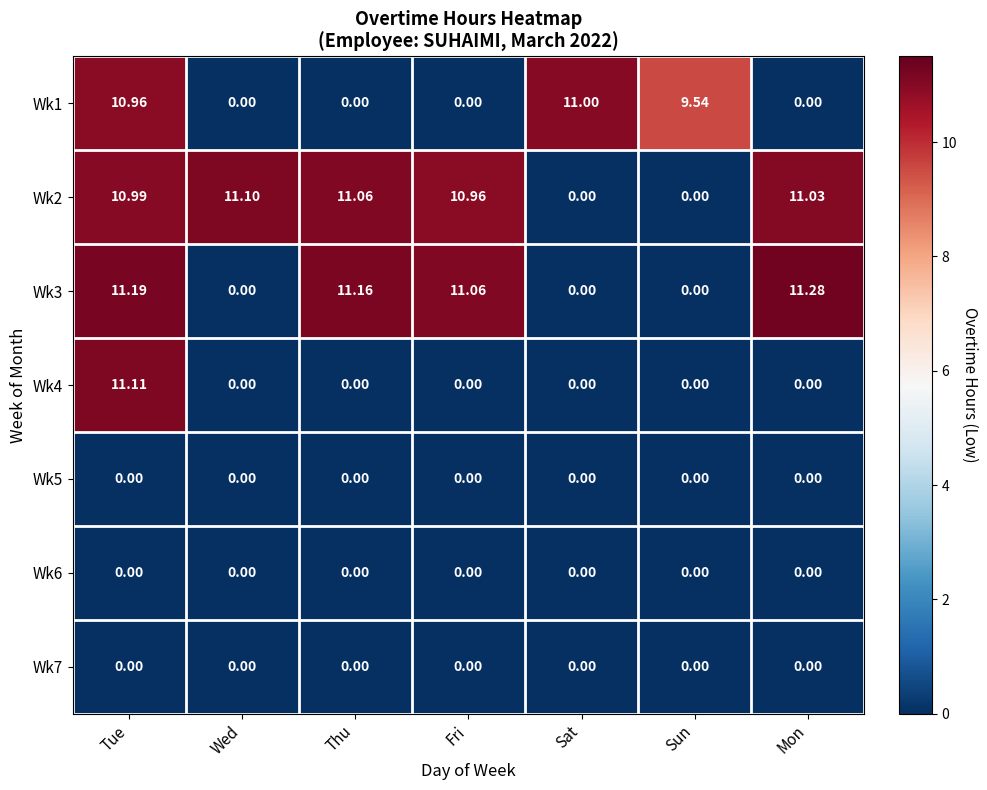

At which category is the sum across all series the highest?

Tue